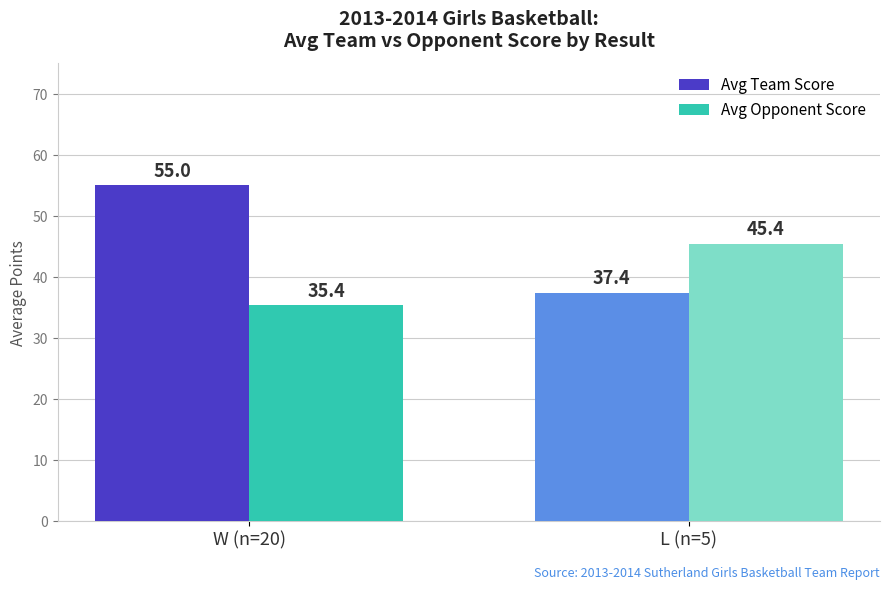

Which category has the highest value across all series?

W (n=20)